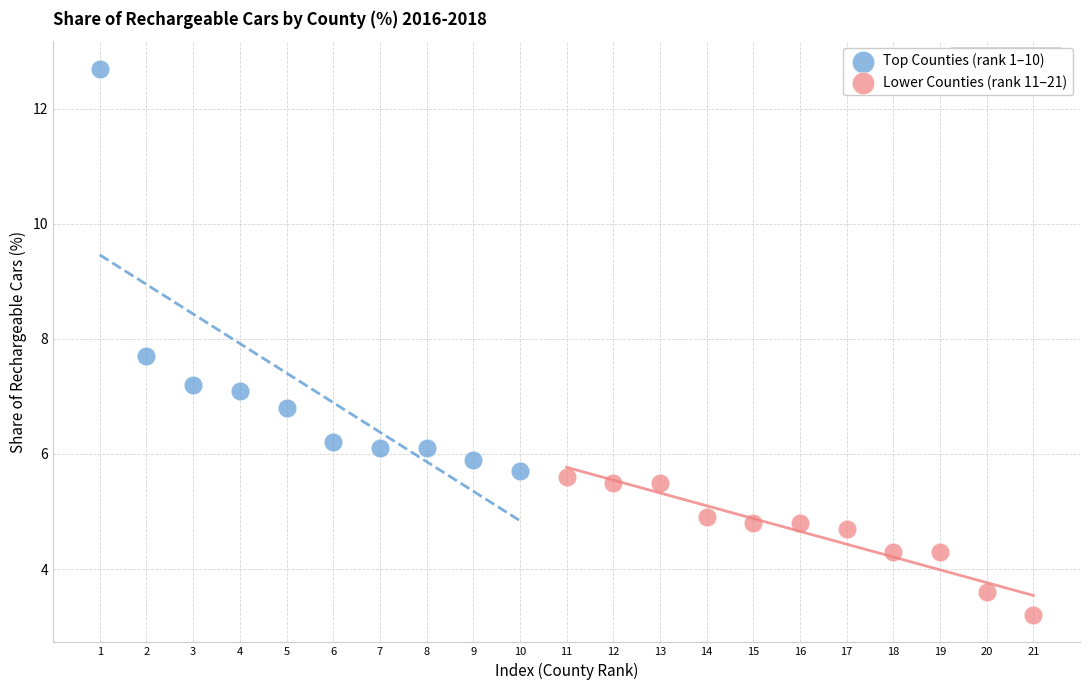

Which series has the widest spread of Y values?

Top Counties (rank 1–10)